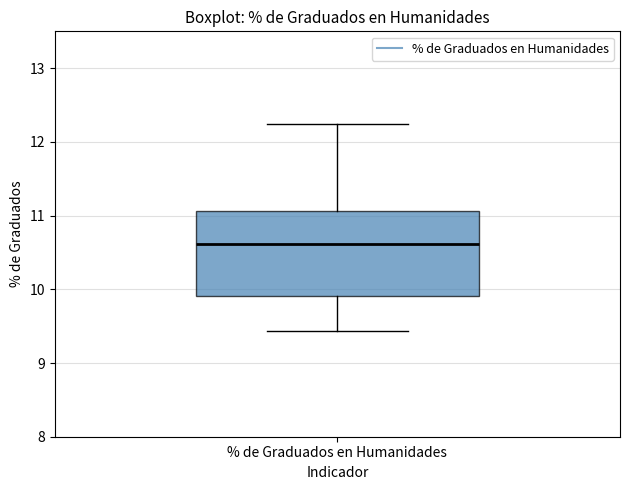

Transcribe this box plot: give where the median line is, the range the box spans, and where the two whiskers end, as read against the y-axis. The values are not printed on the chart, so give them approximately, as read against the axis.

median 10.6, box 9.9 to 11.1, whiskers 9.4 to 12.2